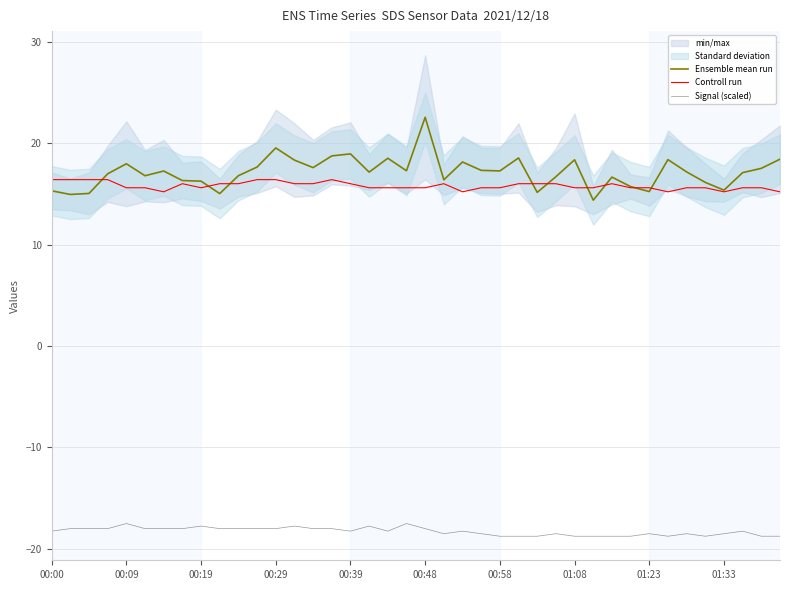

Does the chart have visible grid lines?

Yes